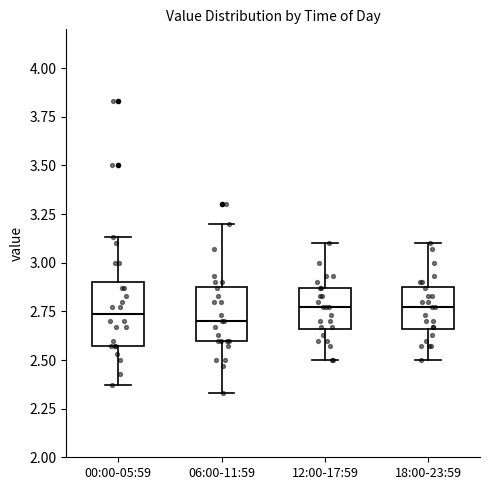

Where is the lower edge of the box for 12:00-17:59 on the y-axis? The values are not printed on the chart, so give them approximately, as read against the axis.

2.65